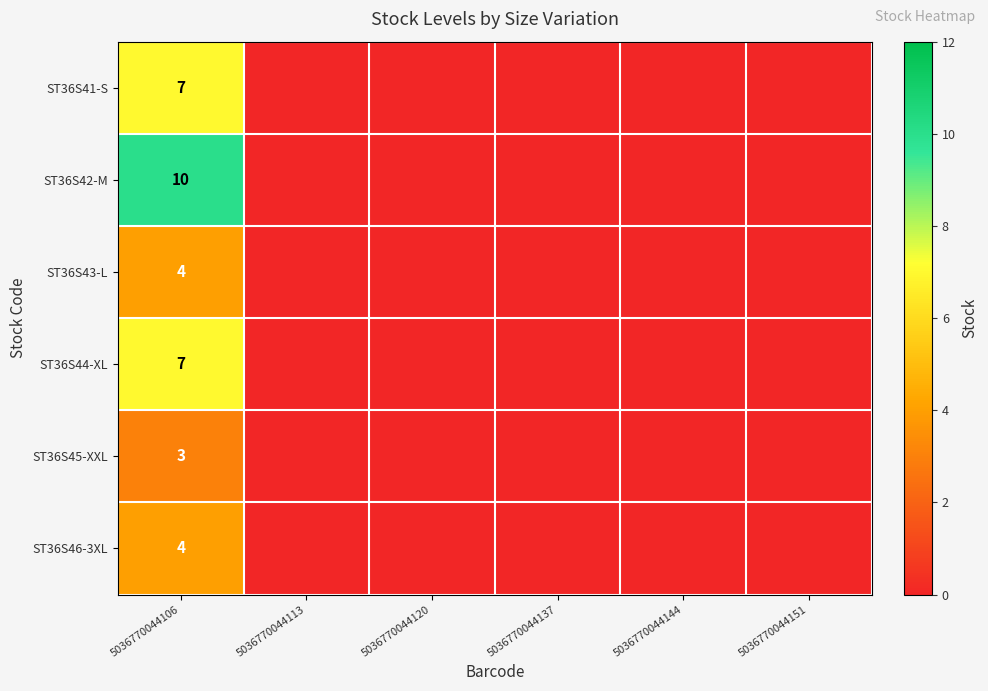

Is it true that ST36S41-S equals 12 at 5036770044106?

False